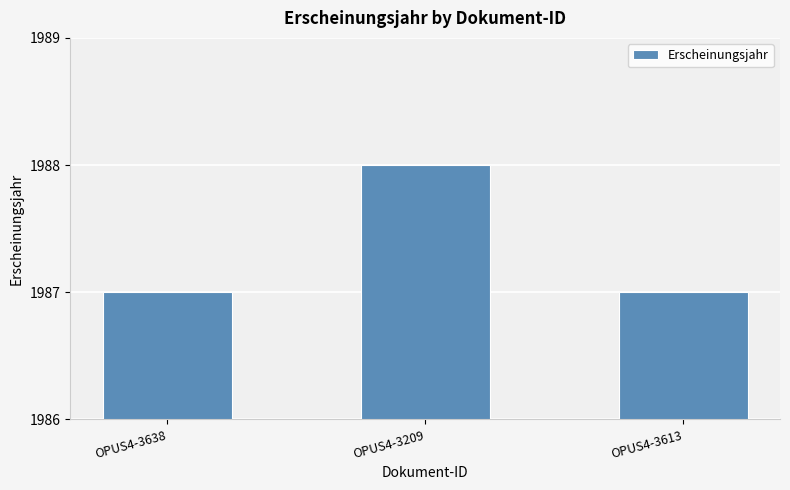

Reading left to right, extract all data points from this chart.

OPUS4-3638=1987	OPUS4-3209=1988	OPUS4-3613=1987